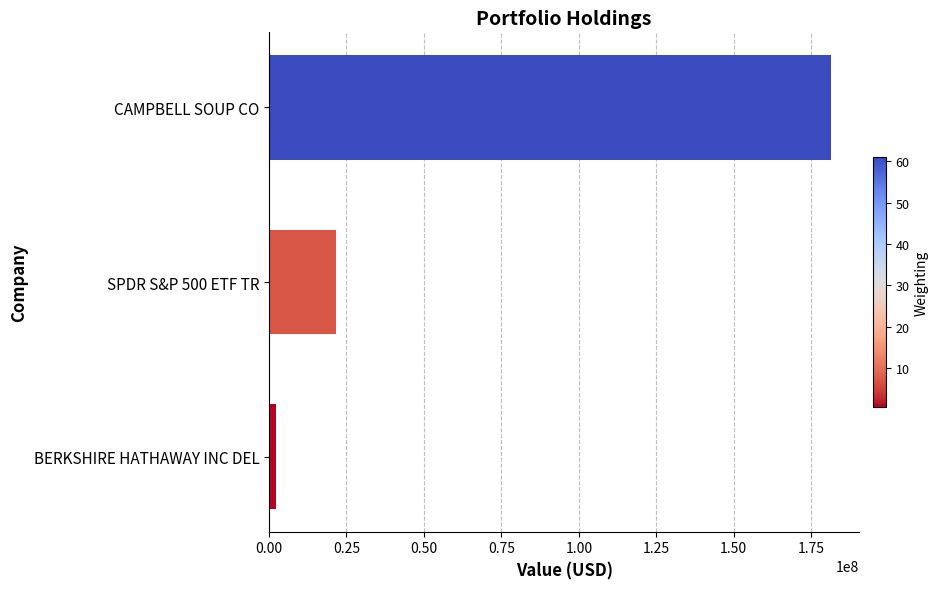

Where is the data nearest to the value 91774500?

SPDR S&P 500 ETF TR